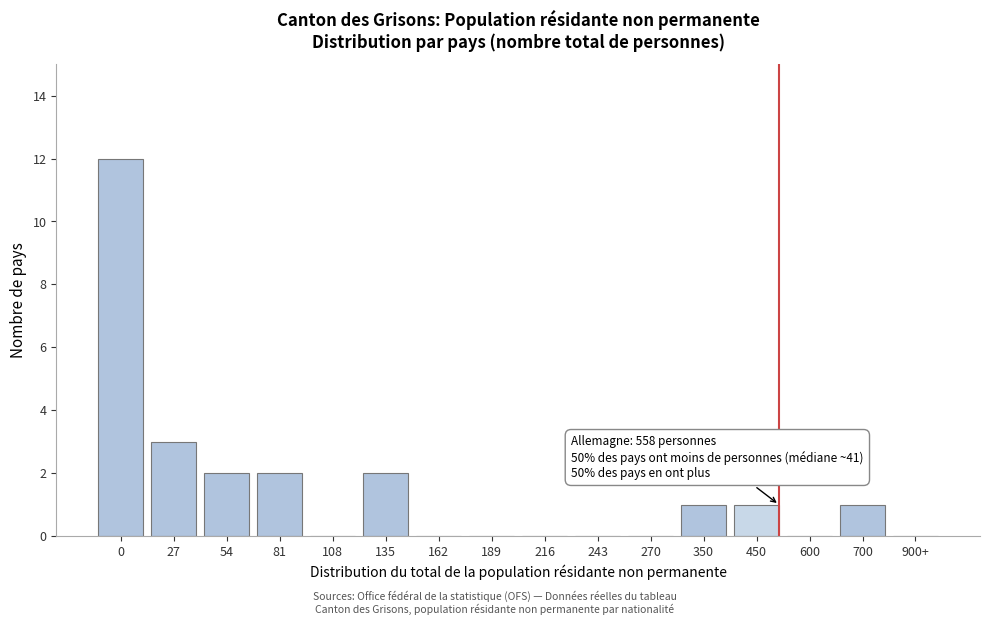

Reading left to right, transcribe all the data shown in this chart.

0=12	27=3	54=2	81=2	108=0	135=2	162=0	189=0	216=0	243=0	270=0	350=1	450=1	600=0	700=1	900+=0